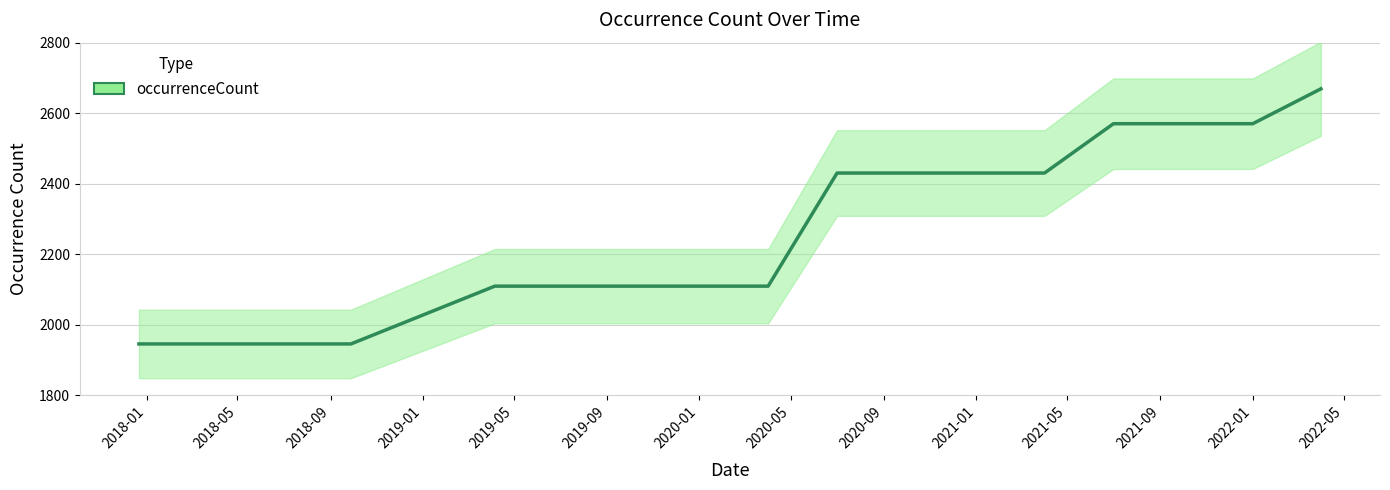

Rank the categories by value from lowest to highest.

2017-12-22, 2018-04-09, 2018-07-11, 2018-09-28, 2019-04-06, 2019-07-01, 2019-10-09, 2020-01-01, 2020-04-01, 2020-07-01, 2020-10-01, 2021-01-01, 2021-04-01, 2021-07-01, 2021-10-01, 2022-01-01, 2022-04-01